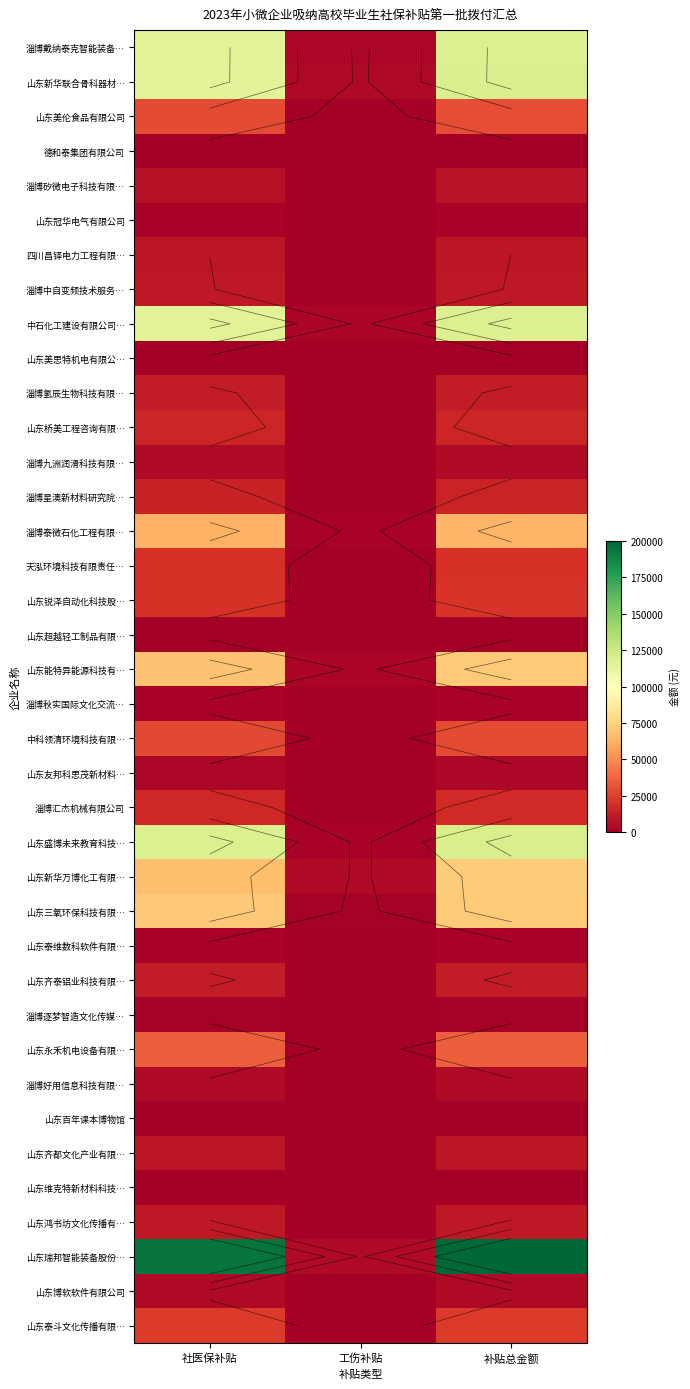

The value of 德和泰集团有限公司 at 社医保补贴 is 0. True or false?

True